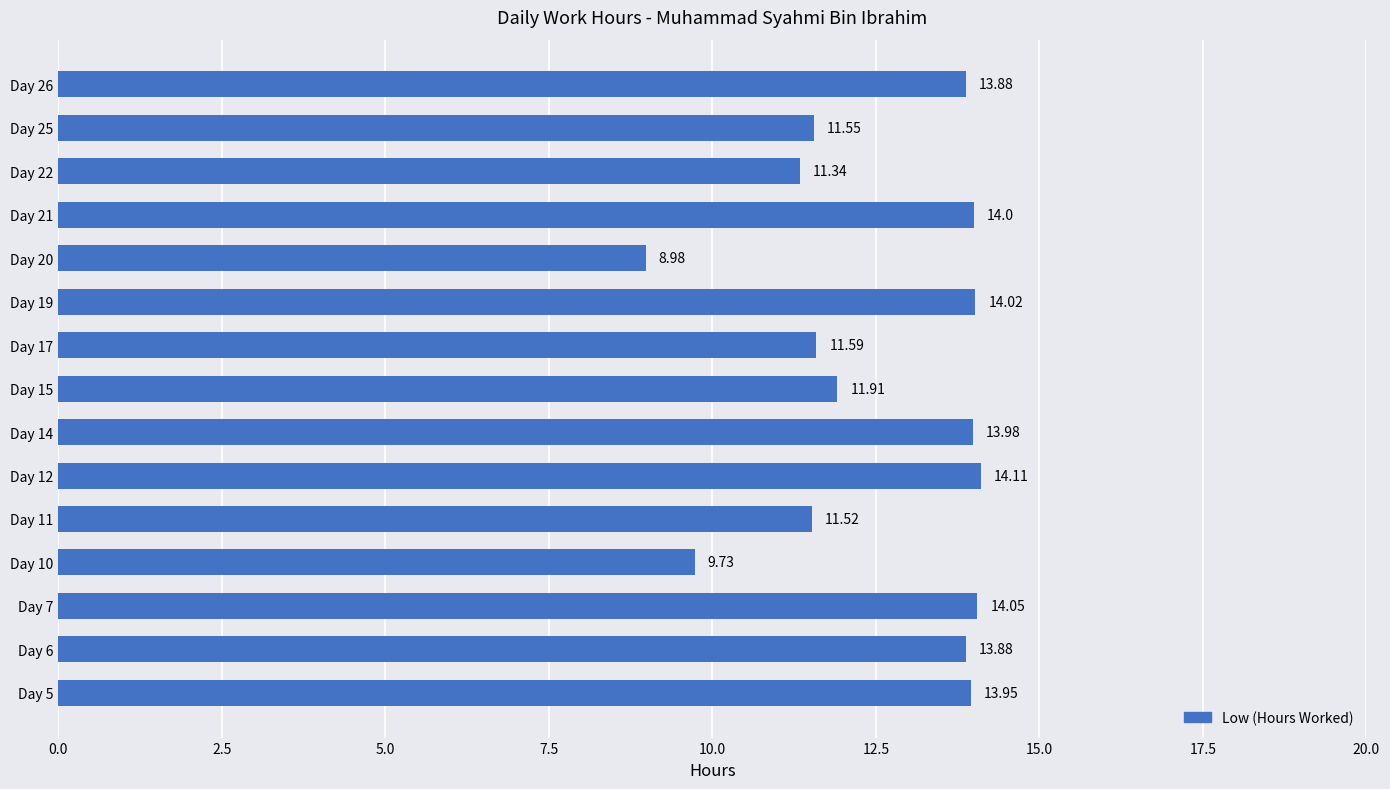

How many series are shown in this chart?

1